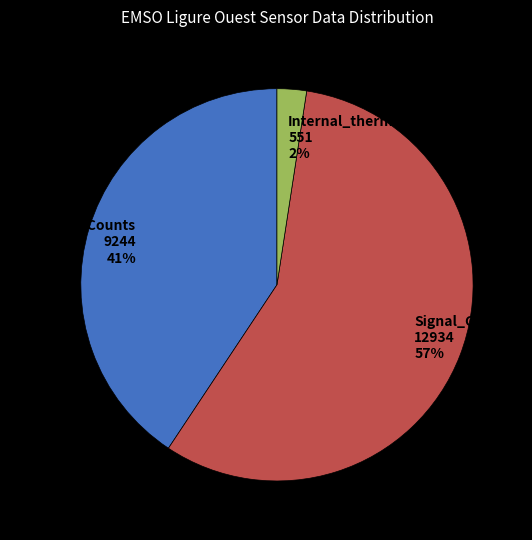

How many slices are in this pie chart?

3